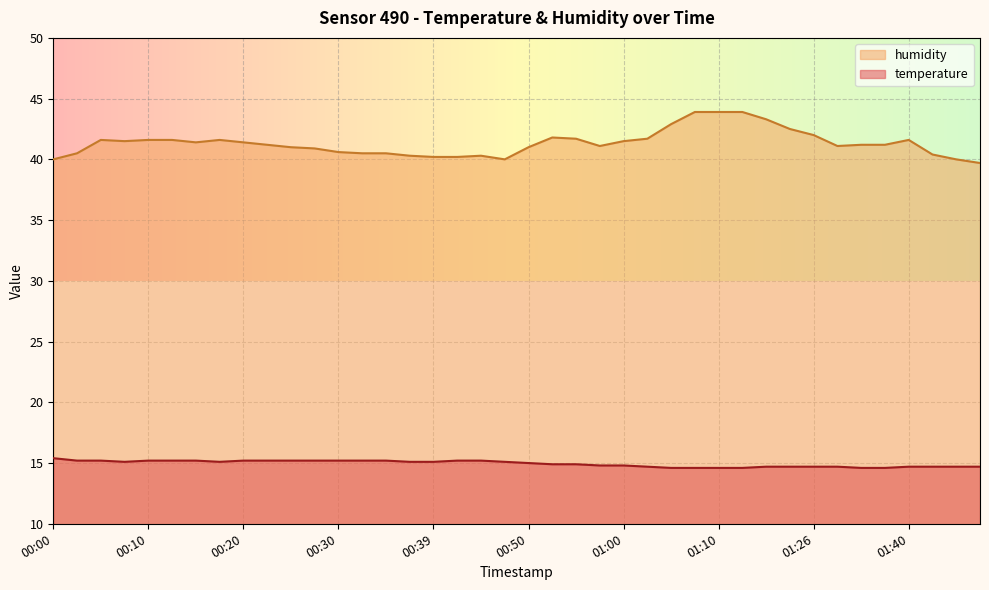

True or false: temperature and humidity cross at least once.

False